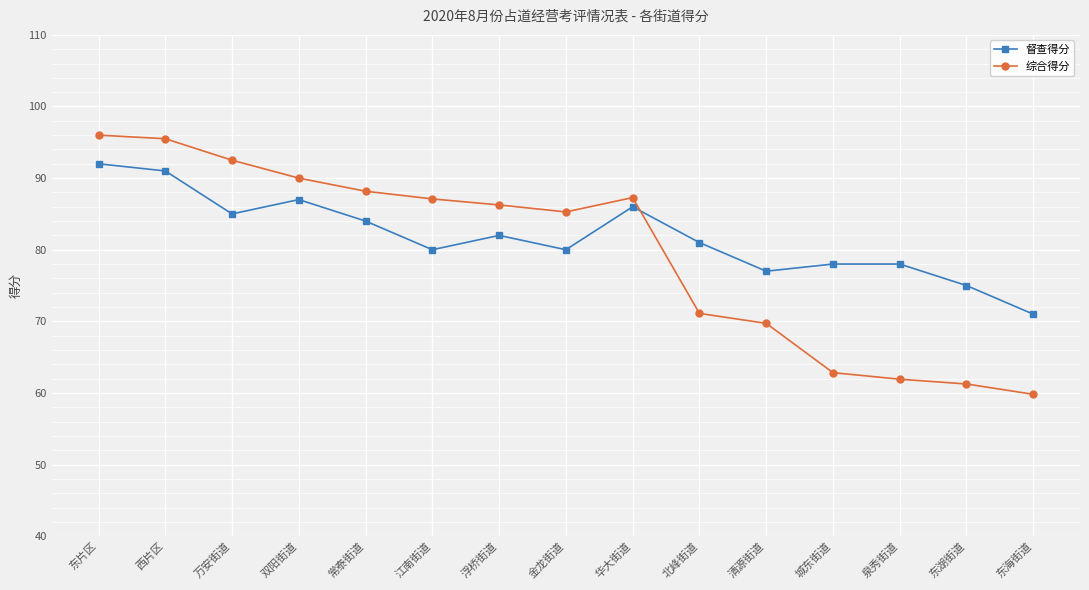

What is the sum of all 督查得分 values?

1227.0